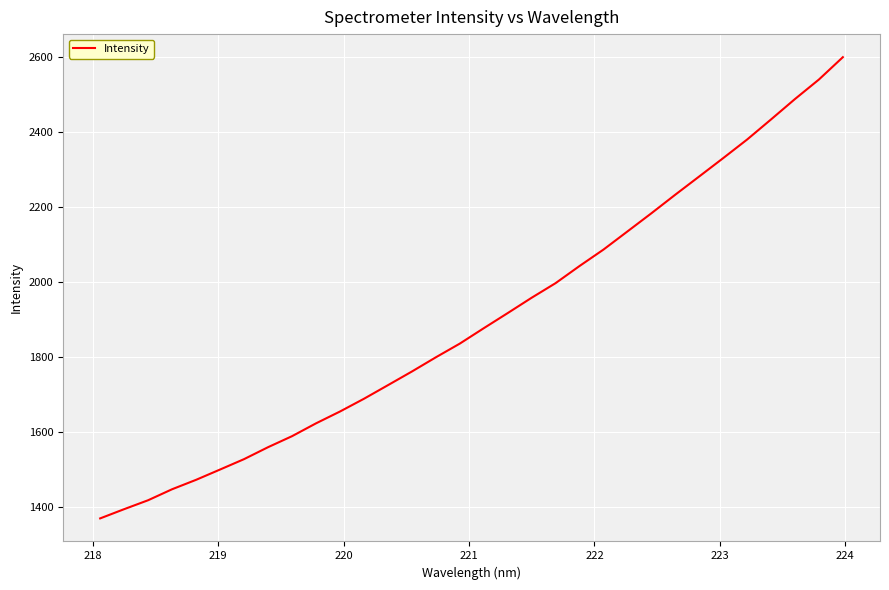

What is the difference between the maximum and minimum values?

1228.9